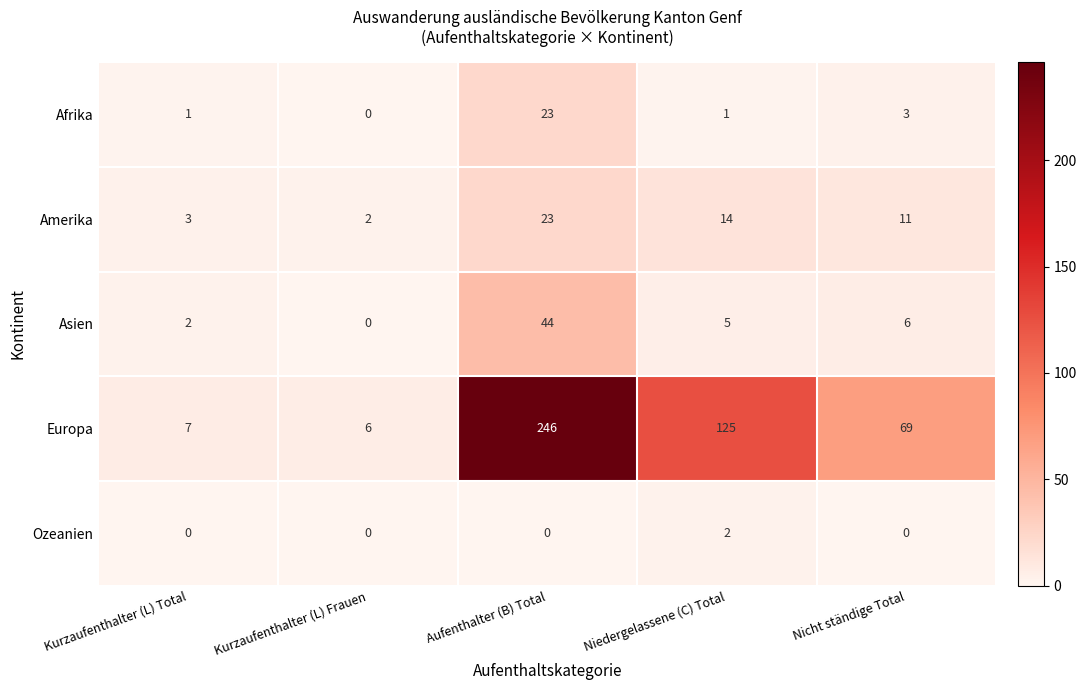

How many data points does each series have?

5